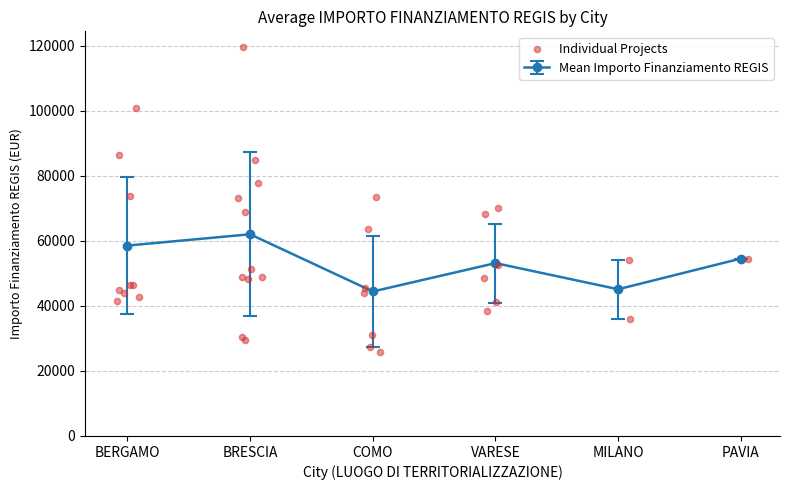

What is the lowest value of the Mean Importo Finanziamento REGIS series?

44448.1